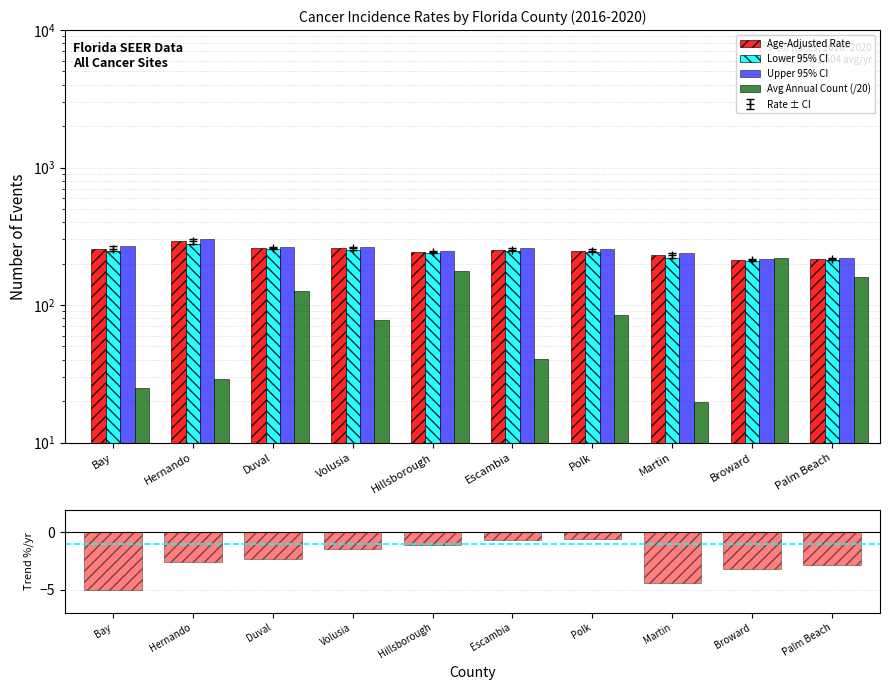

Is the value of Lower 95% CI at Martin greater than the value of 5-Year Trend at Martin?

Yes